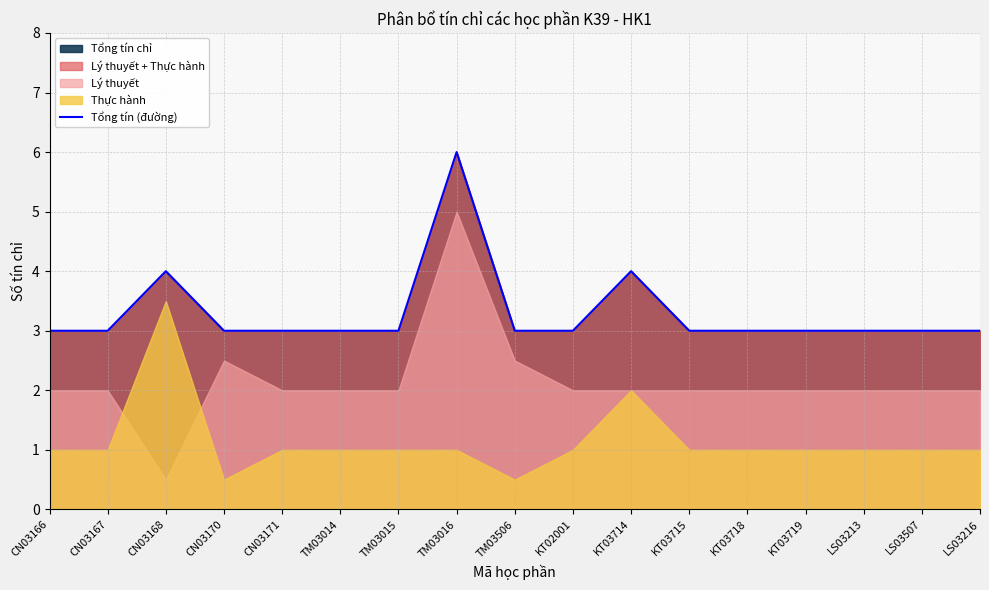

Which label corresponds to the largest value in the chart?

TM03016